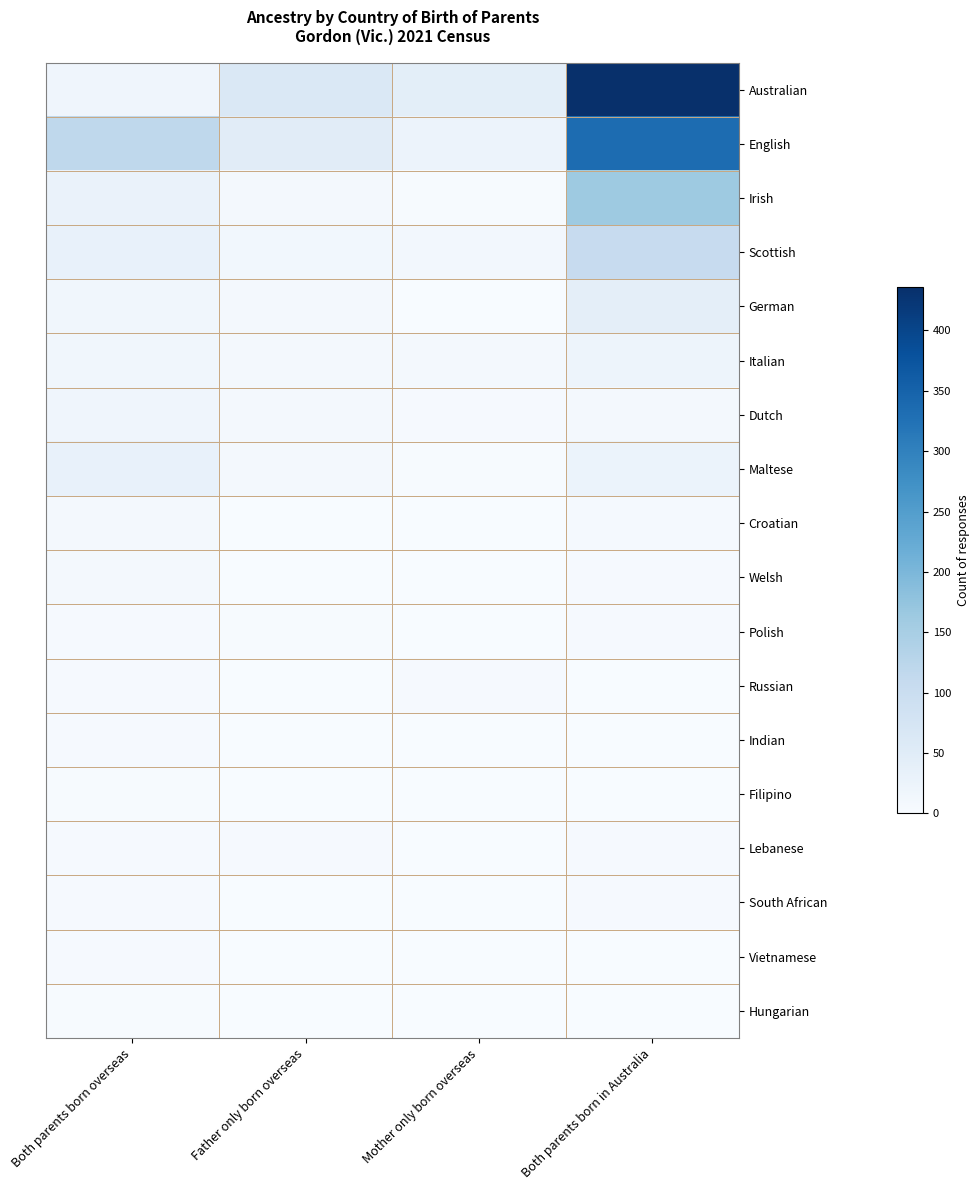

At how many categories does at least one series exceed 191?

1